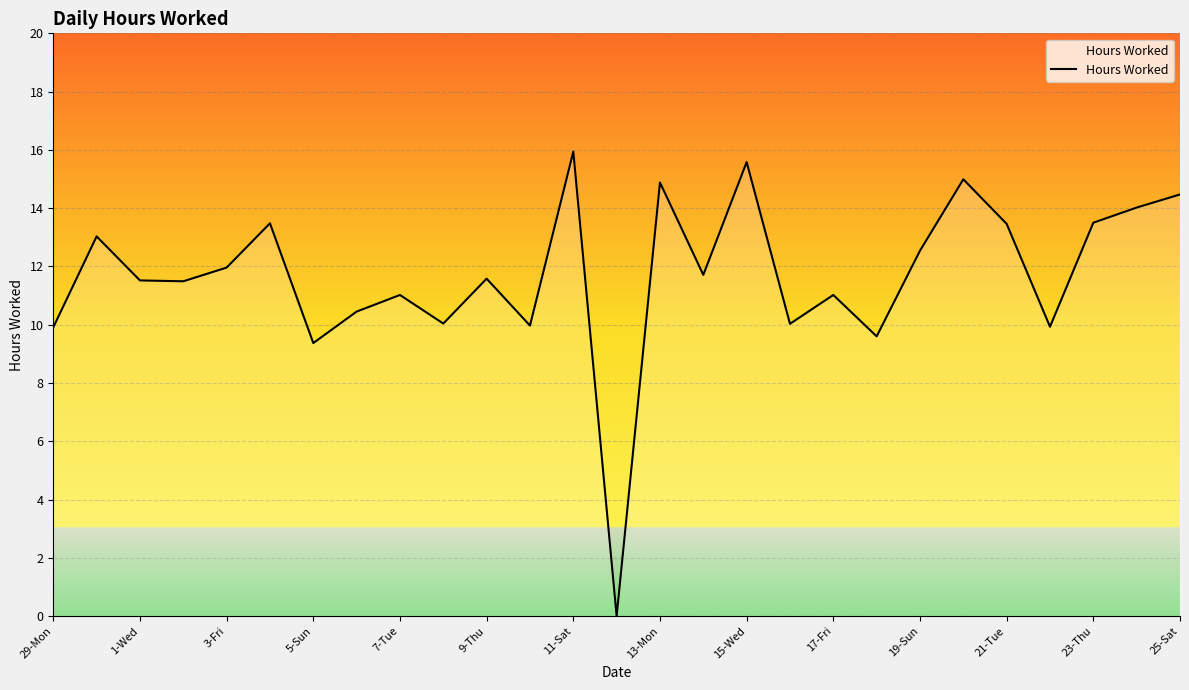

How many interior local valleys (lower than both neighbors) does the data have?

9